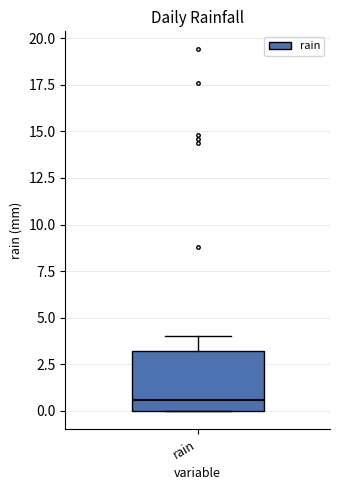

Read this box plot against the y-axis: the position of the median line, the range covered by the box, and the ends of both whiskers. The values are not printed on the chart, so give them approximately, as read against the axis.

median 0.5, box 0.0 to 3.0, whiskers 0.0 to 4.0